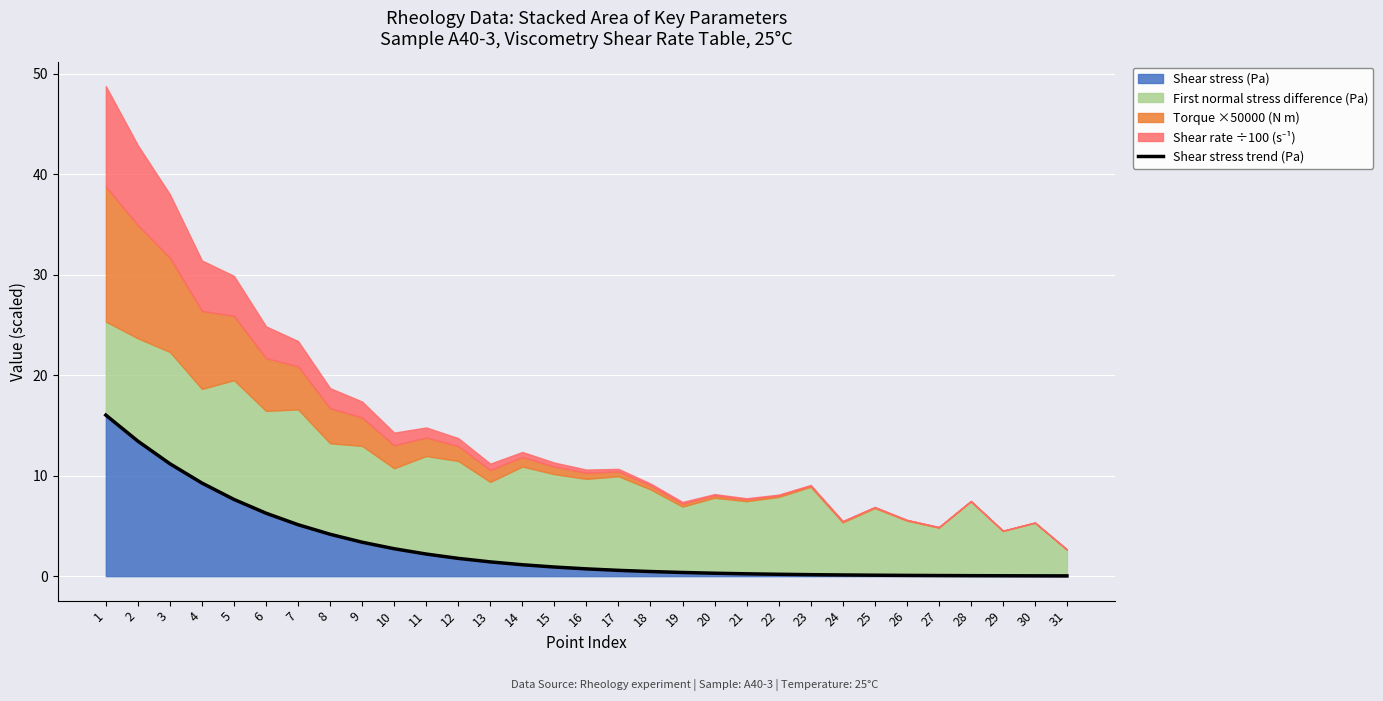

The chart shows a value of 18.5 at 2. True or false?

False